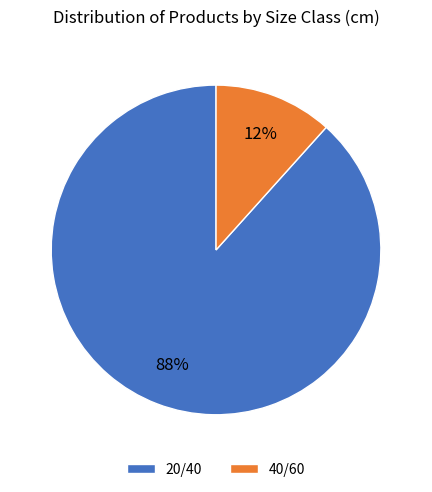

To the nearest percent, what percentage of the pie is 20/40?

88%